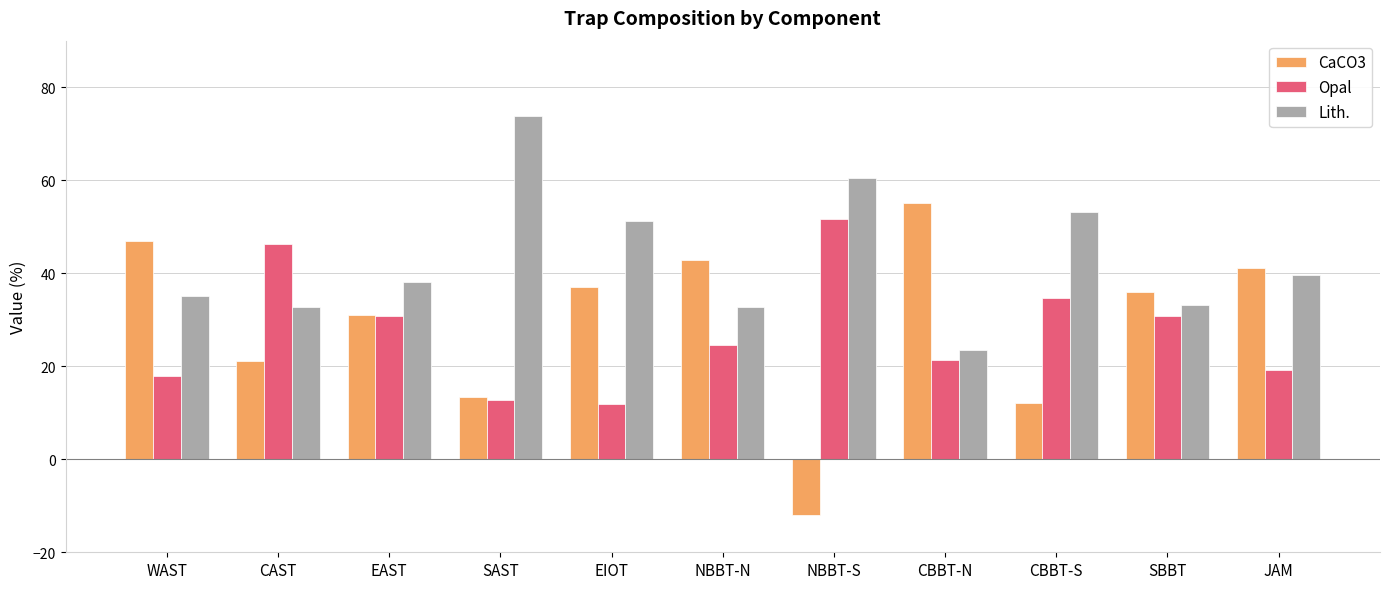

Which series has the largest range (max minus min)?

CaCO3